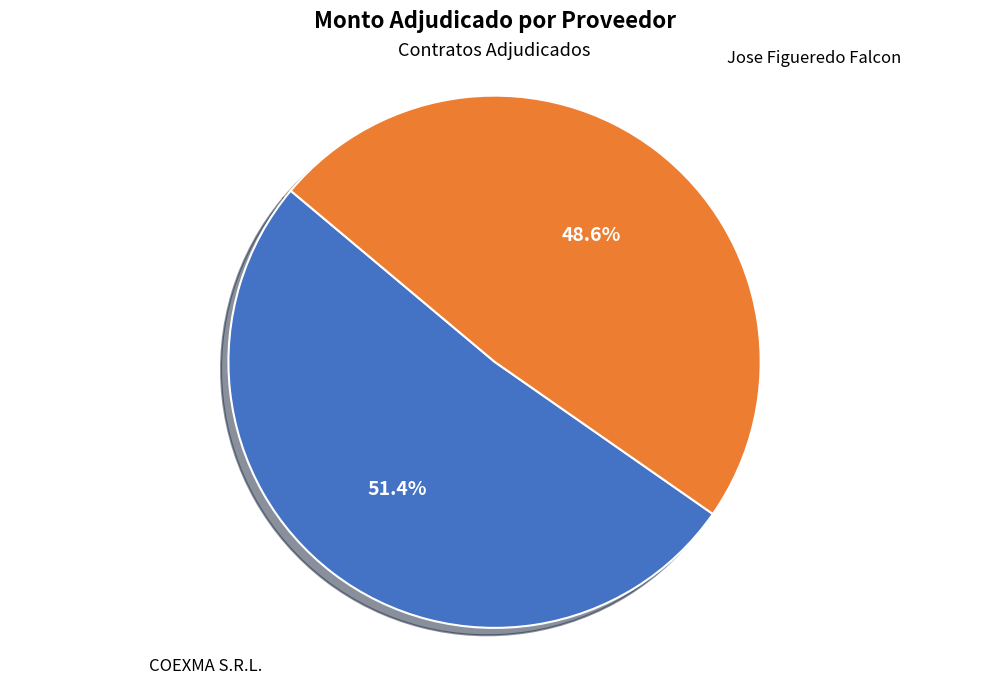

Which category has the smallest portion of the pie?

Jose Figueredo Falcon